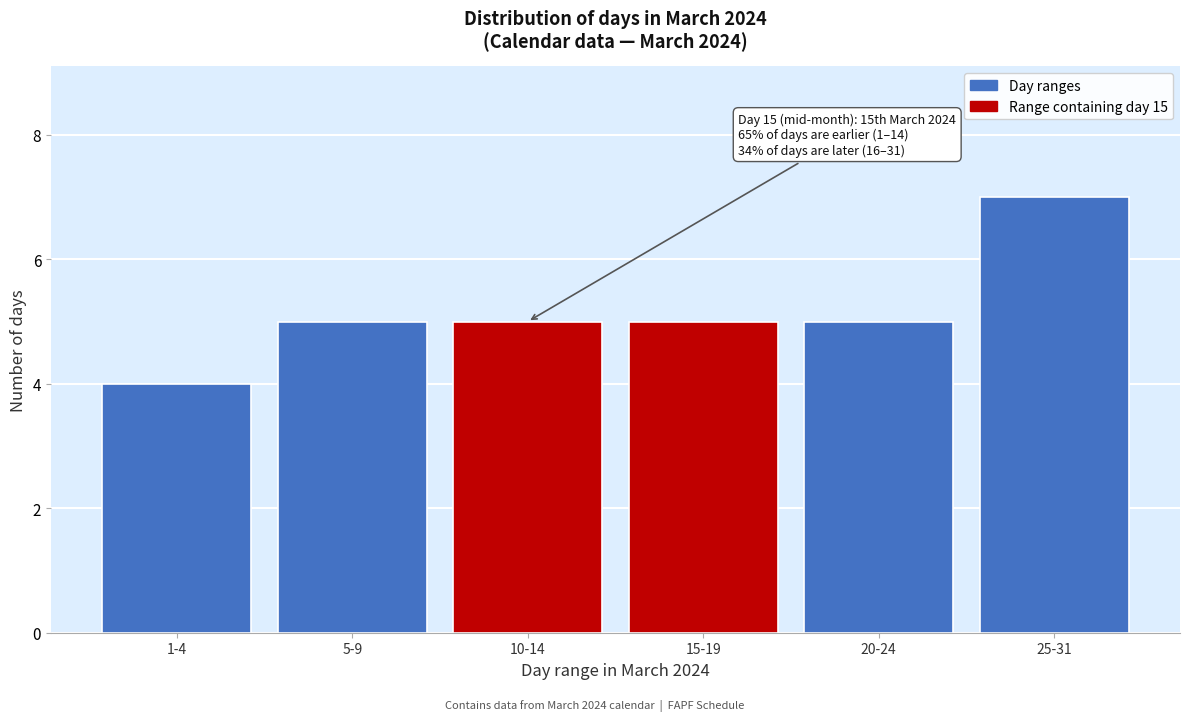

Reading left to right, extract all data points from this chart.

1-4=4	5-9=5	10-14=5	15-19=5	20-24=5	25-31=7